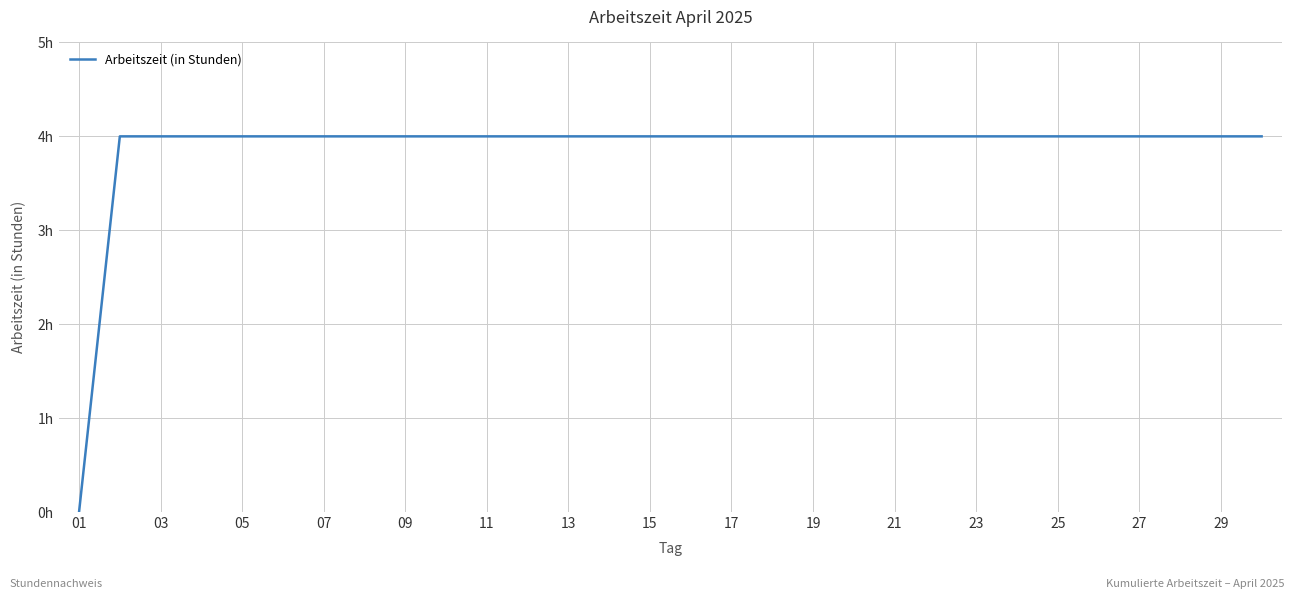

Reading left to right, extract all data points from this chart.

0	4	4	4	4	4	4	4	4	4	4	4	4	4	4	4	4	4	4	4	4	4	4	4	4	4	4	4	4	4